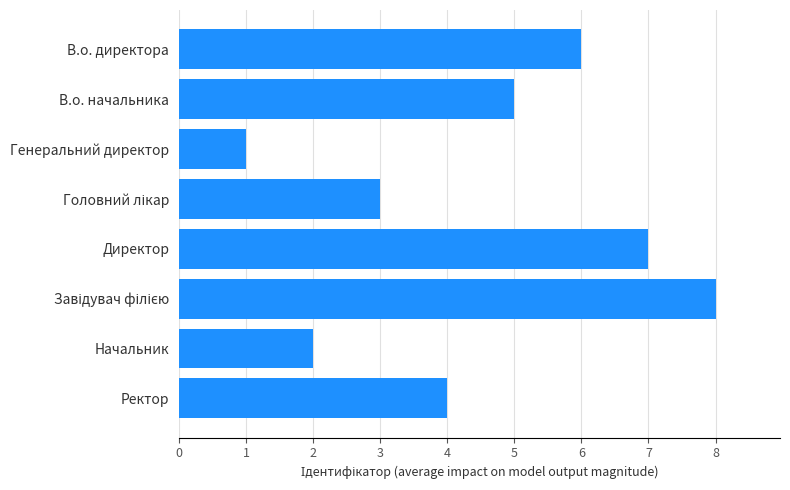

Reading top to bottom, what are all the values shown in this chart?

6	5	1	3	7	8	2	4